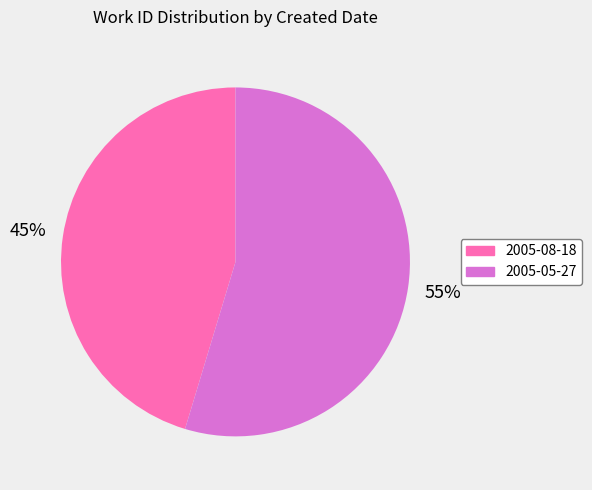

What is the ratio of the value at 2005-08-18 to the value at 2005-05-27?

0.8